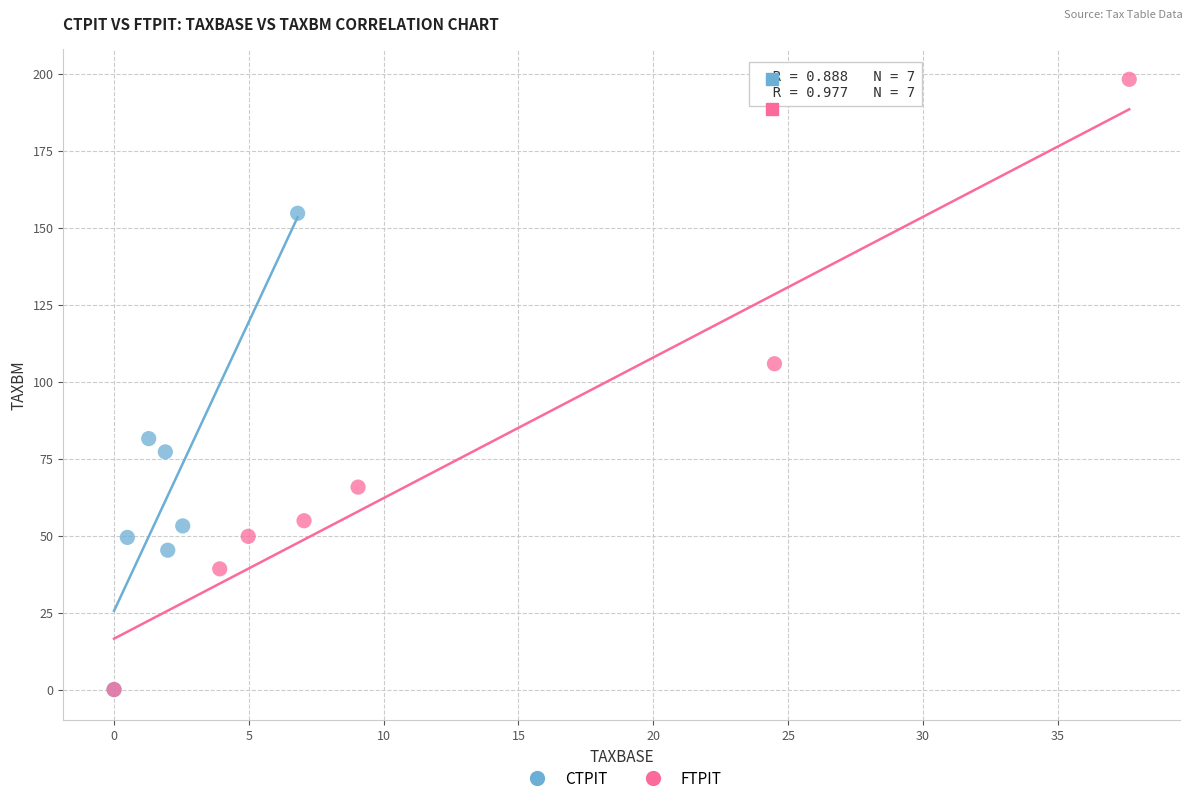

What are all the series names shown in the legend?

CTPIT, FTPIT